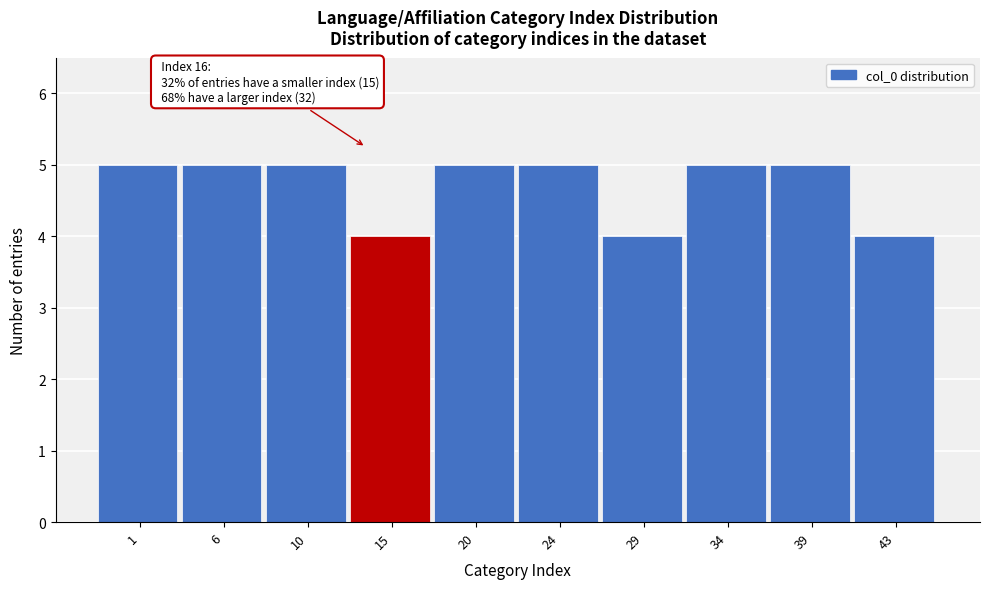

Reading left to right, what are all the values shown in this chart?

1=5	6=5	10=5	15=4	20=5	24=5	29=4	34=5	39=5	43=4